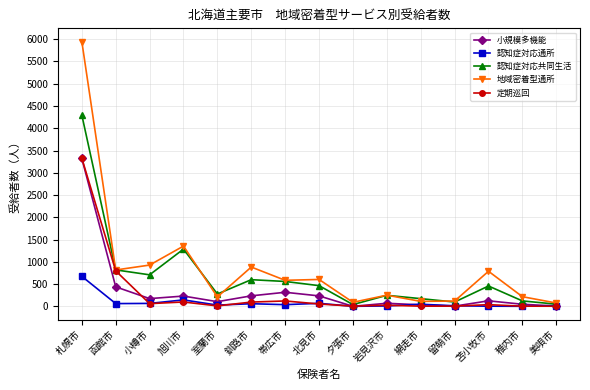

What is the sum of all 認知症対応共同生活 values?

10195